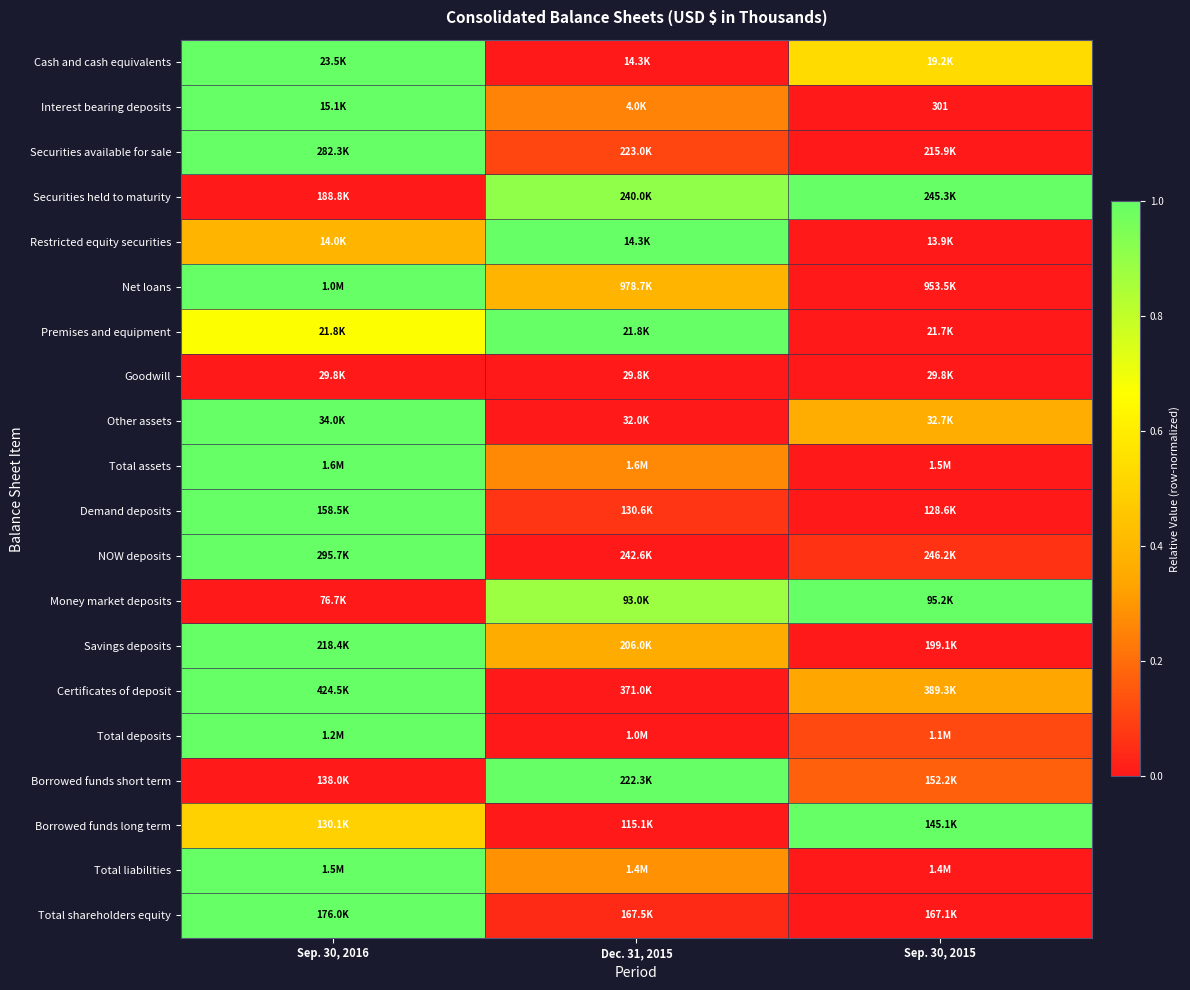

What is the difference between the Borrowed funds short term values at Sep. 30, 2016 and Dec. 31, 2015?

1.0